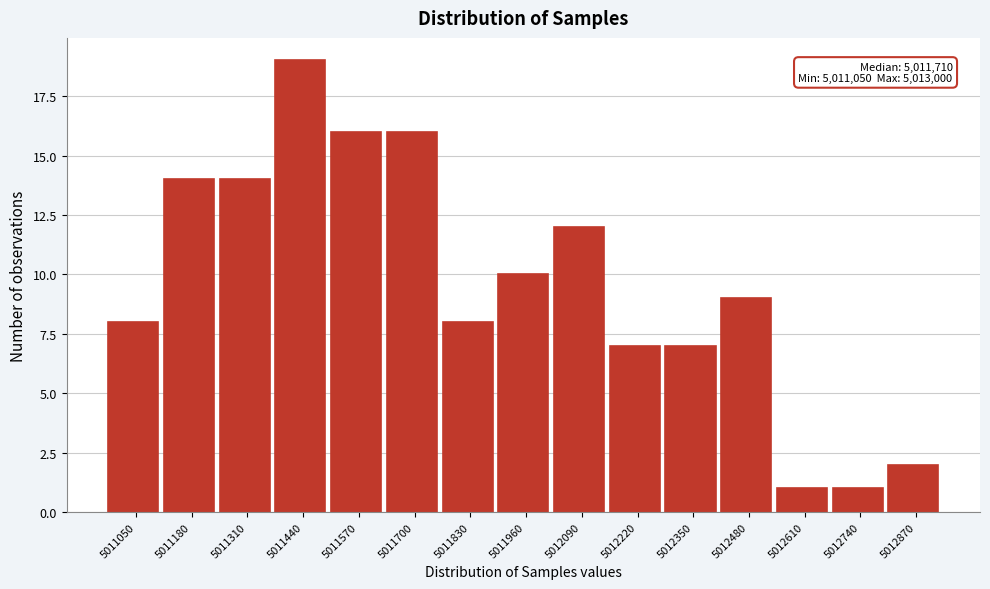

Reading right to left, list all the values displayed in this chart.

2	1	1	9	7	7	12	10	8	16	16	19	14	14	8